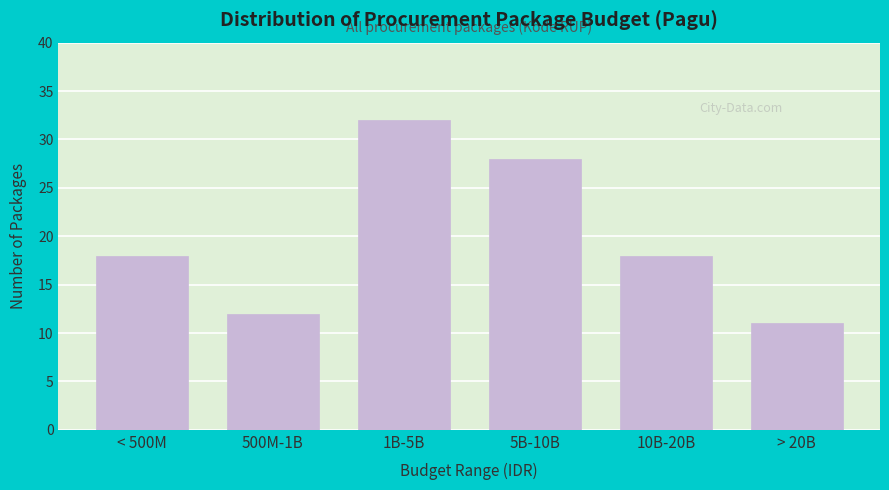

Reading left to right, transcribe all the data shown in this chart.

18	12	32	28	18	11